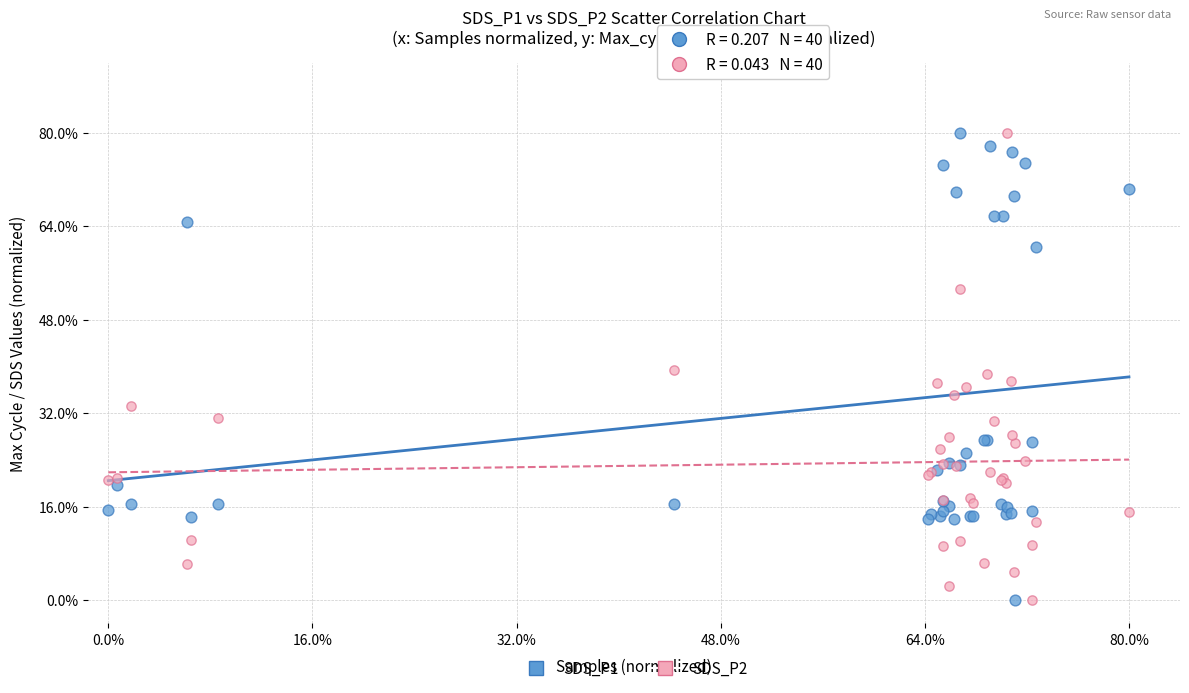

What are all the series names shown in the legend?

SDS_P1, SDS_P2